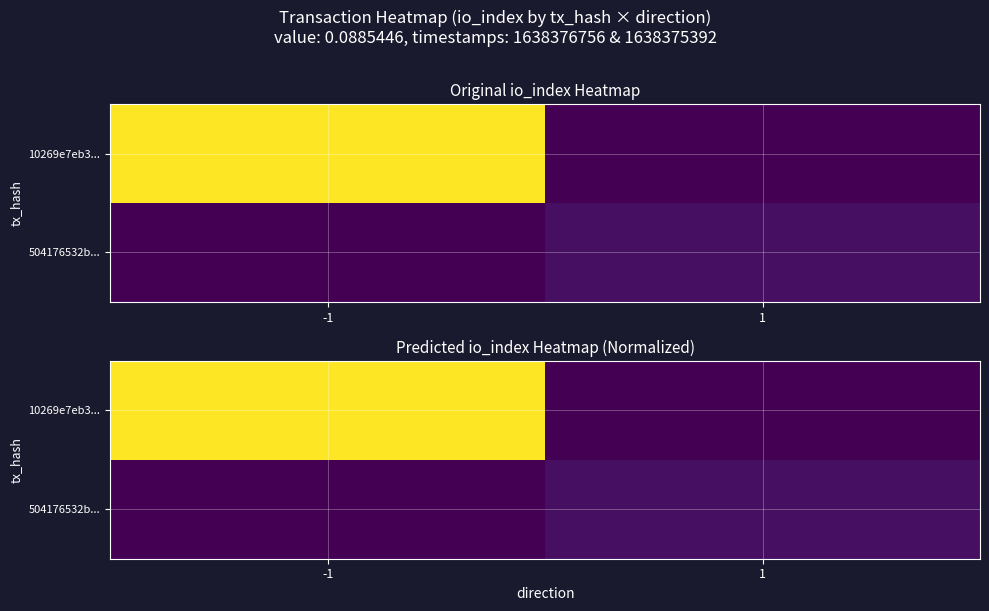

What is the spread (max minus min) of values at -1?

1.0